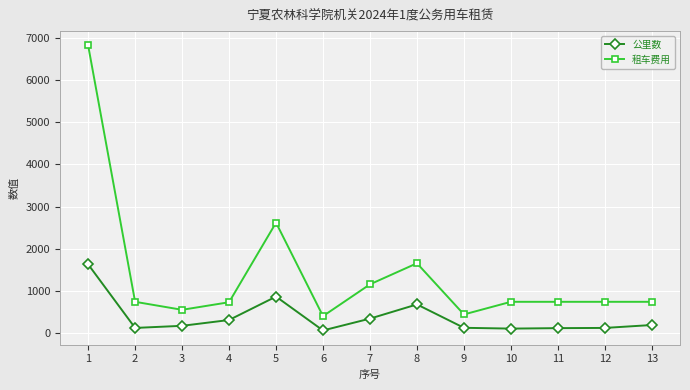

Which series has the largest range (max minus min)?

租车费用